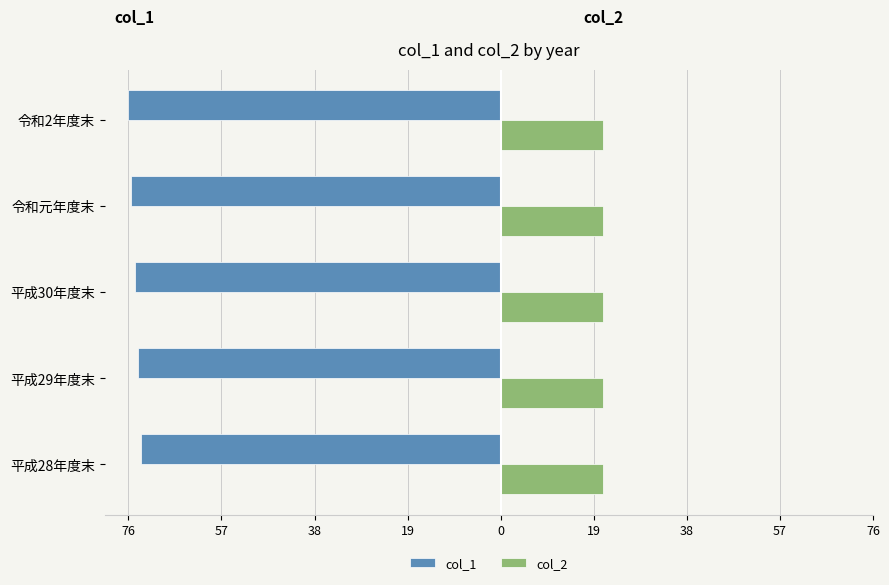

Which series has the widest spread of values?

col_1